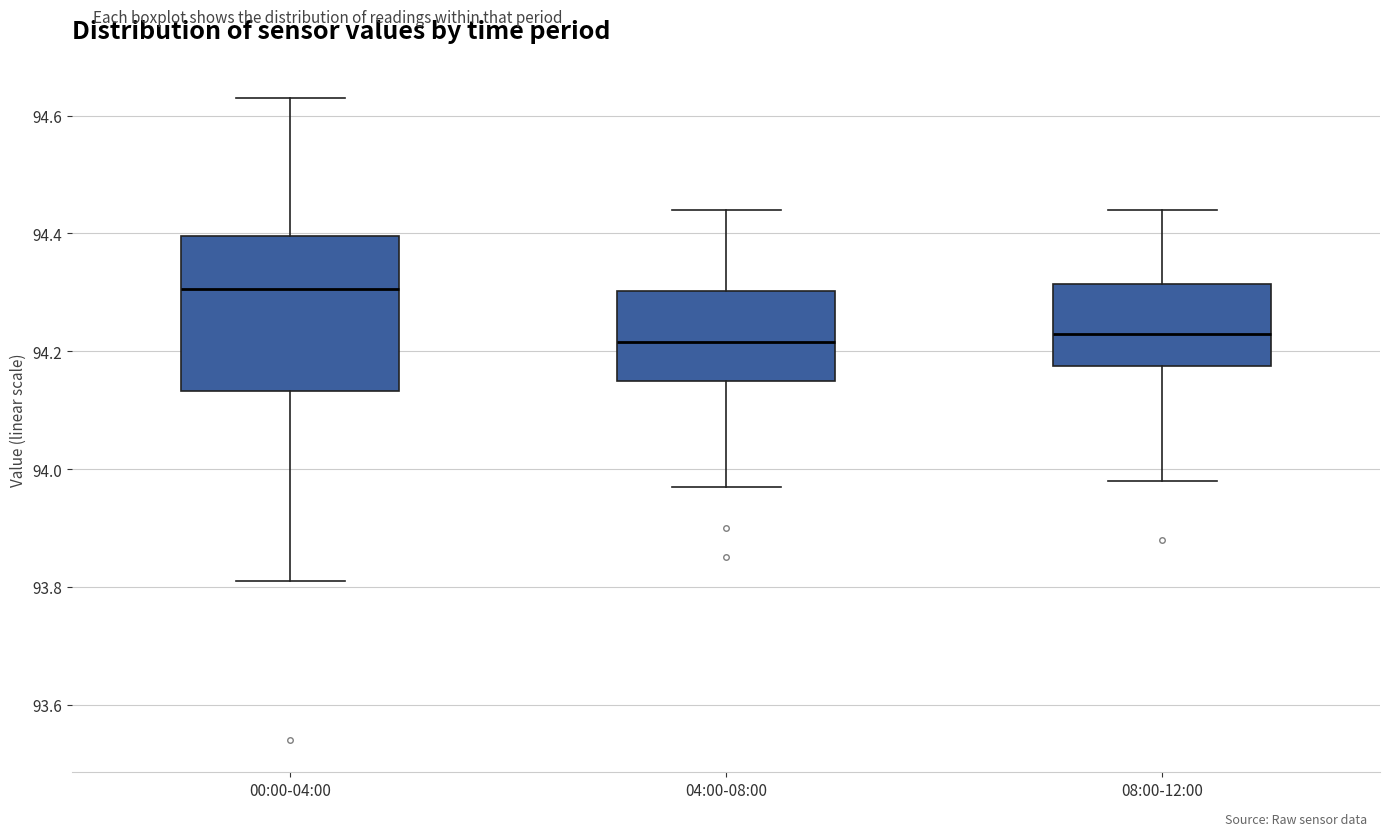

Reading left to right, transcribe this box plot: for each box, give where its median line is, the range the box spans, and where its two whiskers end, as read against the y-axis. The values are not printed on the chart, so give them approximately, as read against the axis.

00:00-04:00: median 94.30, box 94.14 to 94.40, whiskers 93.82 to 94.64
04:00-08:00: median 94.22, box 94.16 to 94.30, whiskers 93.98 to 94.44
08:00-12:00: median 94.24, box 94.18 to 94.32, whiskers 93.98 to 94.44